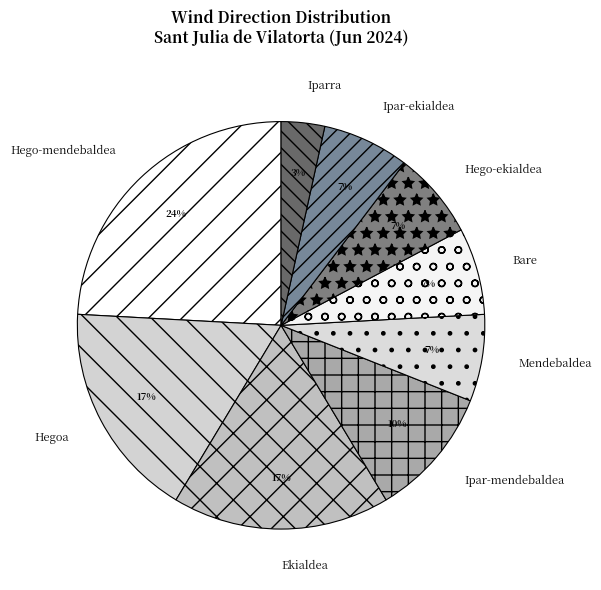

Count the number of slices in the pie.

9